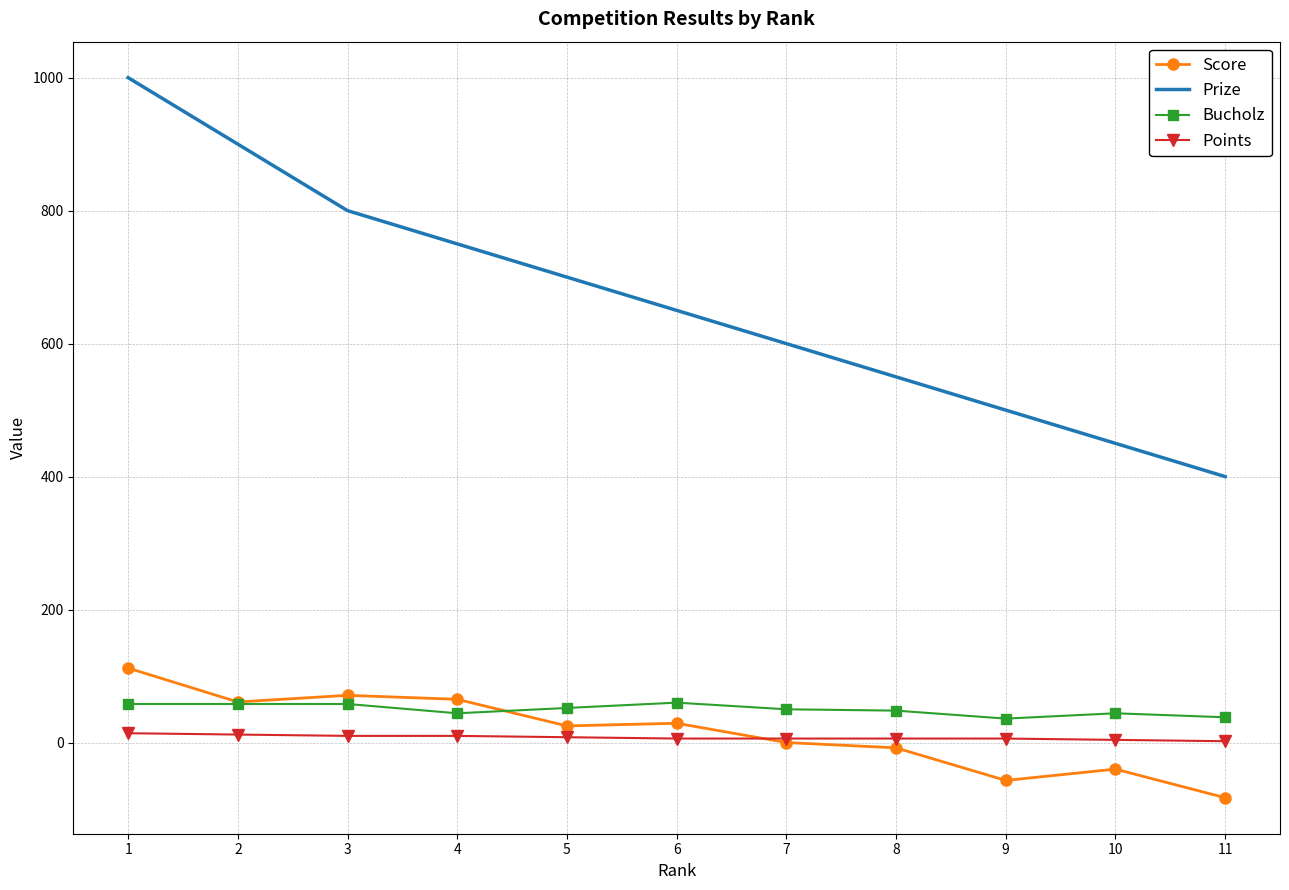

The Score series shows -83 at 11. True or false?

True